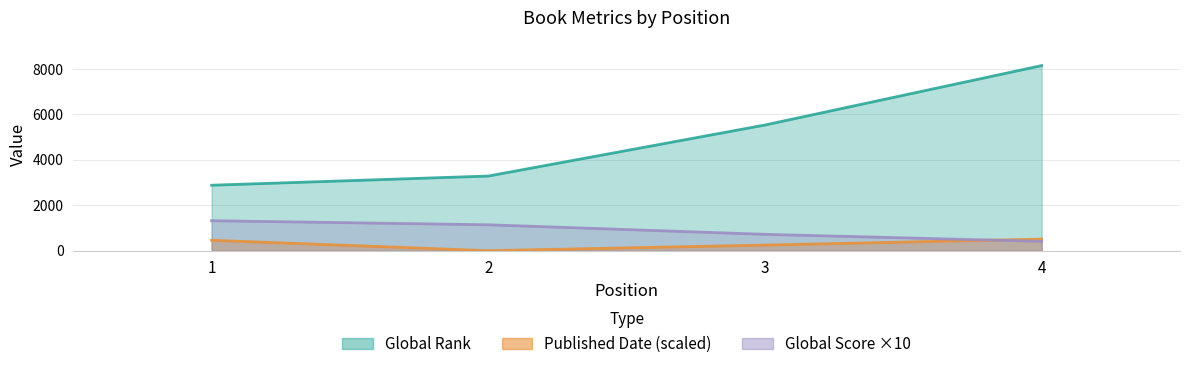

Reading left to right, transcribe all the data shown in this chart.

Global Rank: 1=2882	2=3287	3=5535	4=8152
Global Score: 1=1320	2=1140	3=720	4=410
Published Date: 1=459	2=0	3=246	4=510